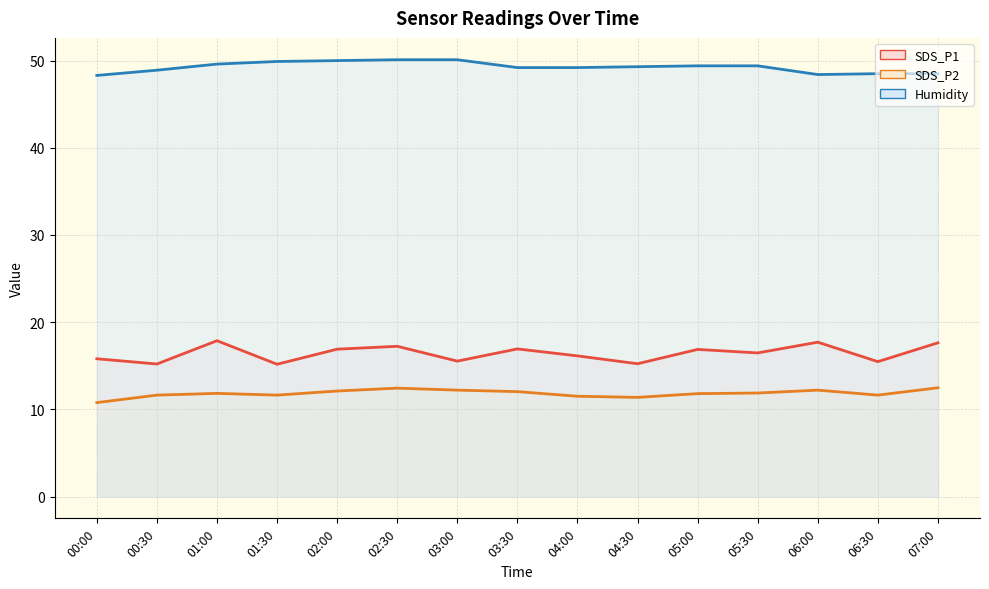

The value of SDS_P2 at 05:30 is 4.6. True or false?

False